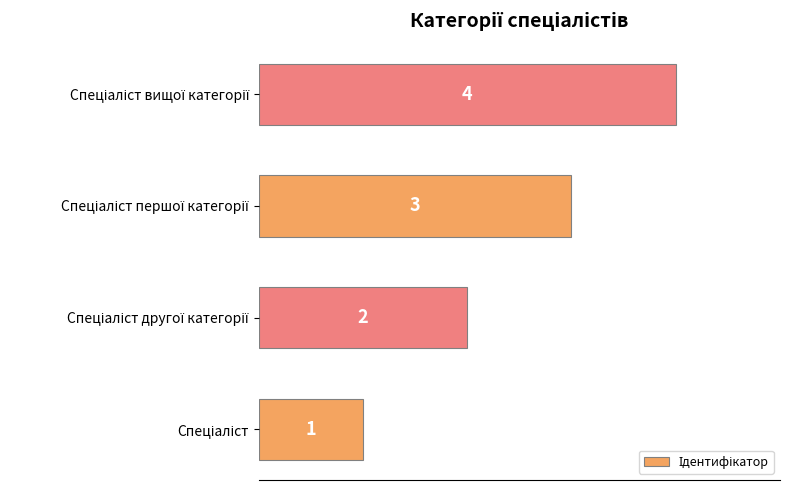

What is the difference between the maximum and minimum values?

3